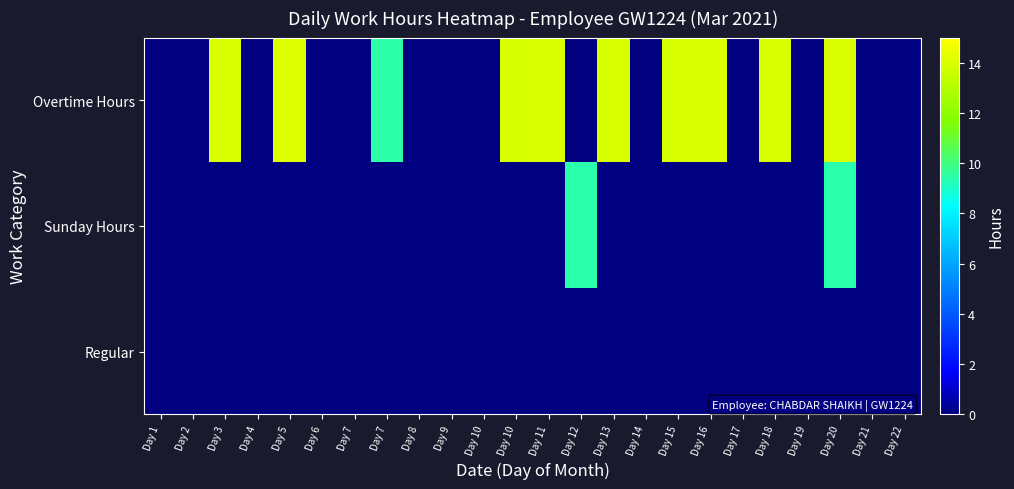

Which category has the highest value across all series?

Day 5